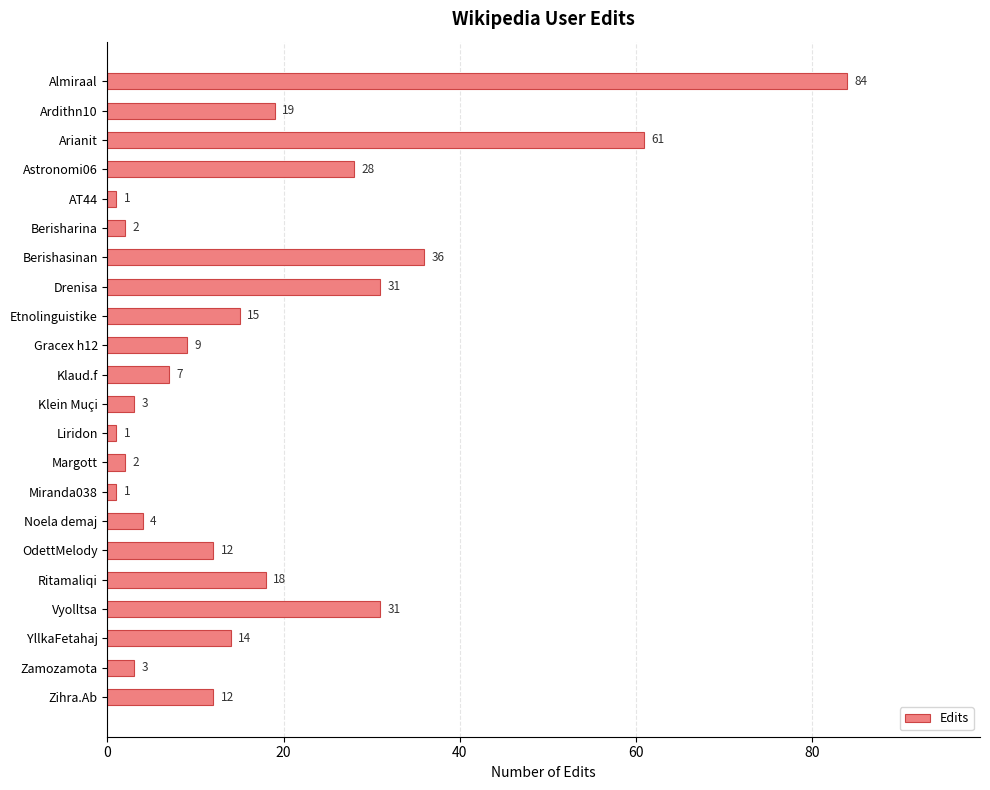

How many bars are there in total?

22